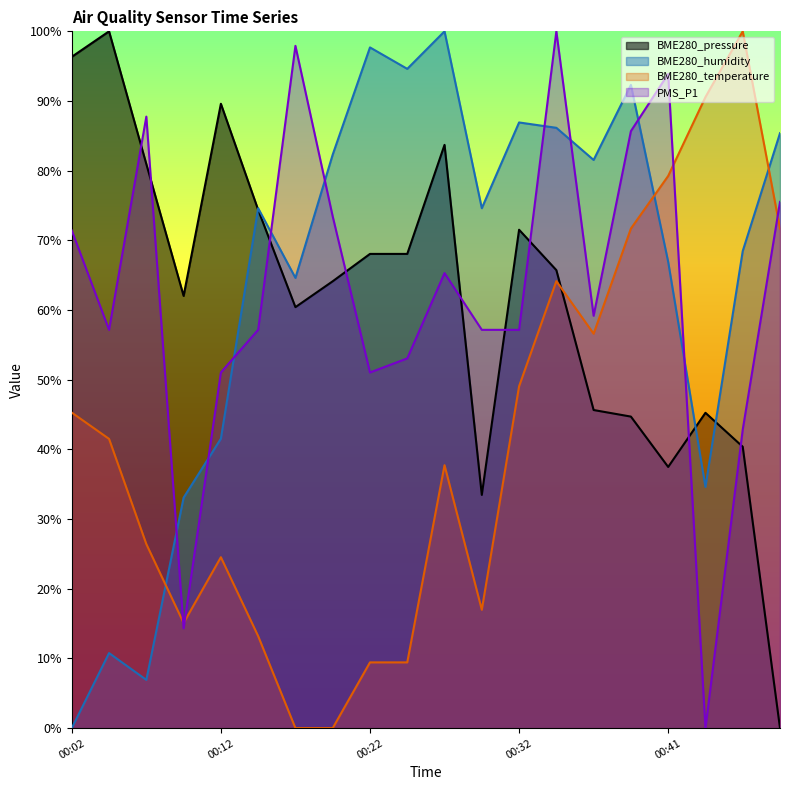

What are all the series names shown in the legend?

BME280_pressure, BME280_humidity, BME280_temperature, PMS_P1